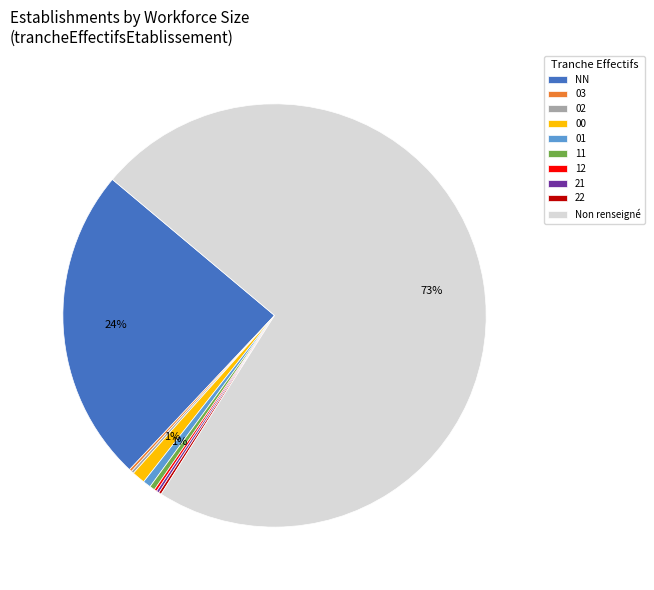

To the nearest percent, what is the combined percentage of 11 and 00?

1%